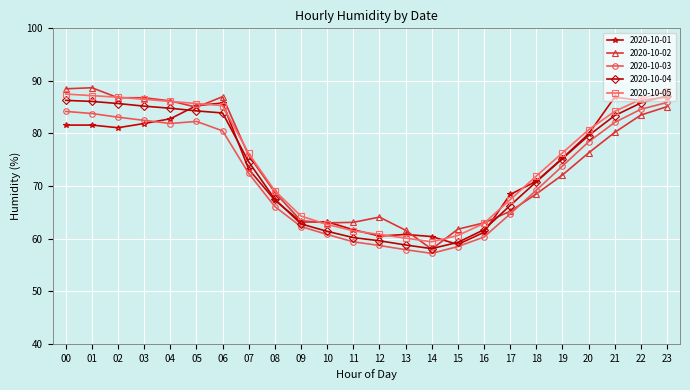

True or false: 2020-10-05 has a value of 76.2 at 07.

True